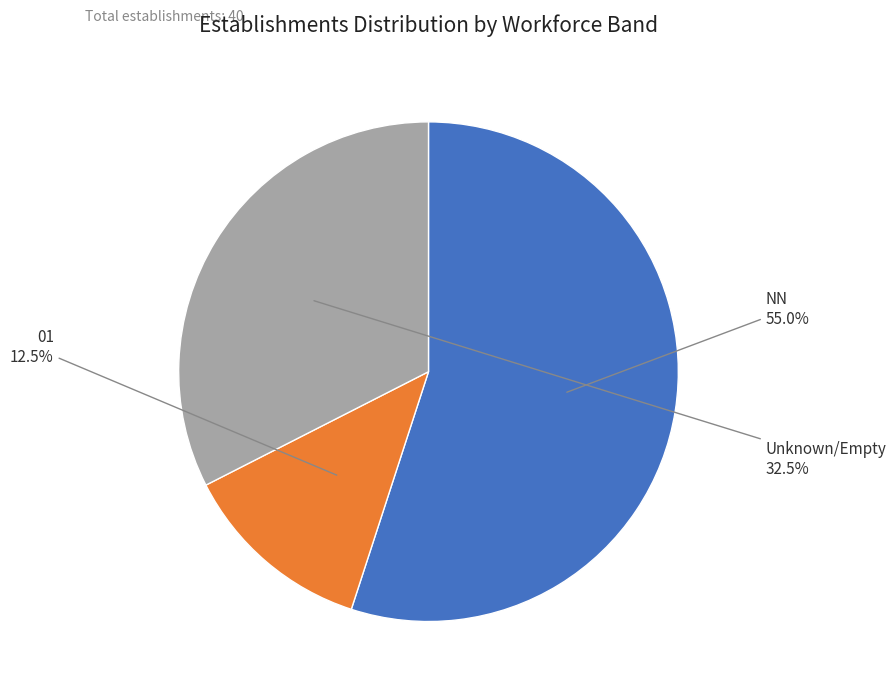

Does any single category account for the majority?

Yes